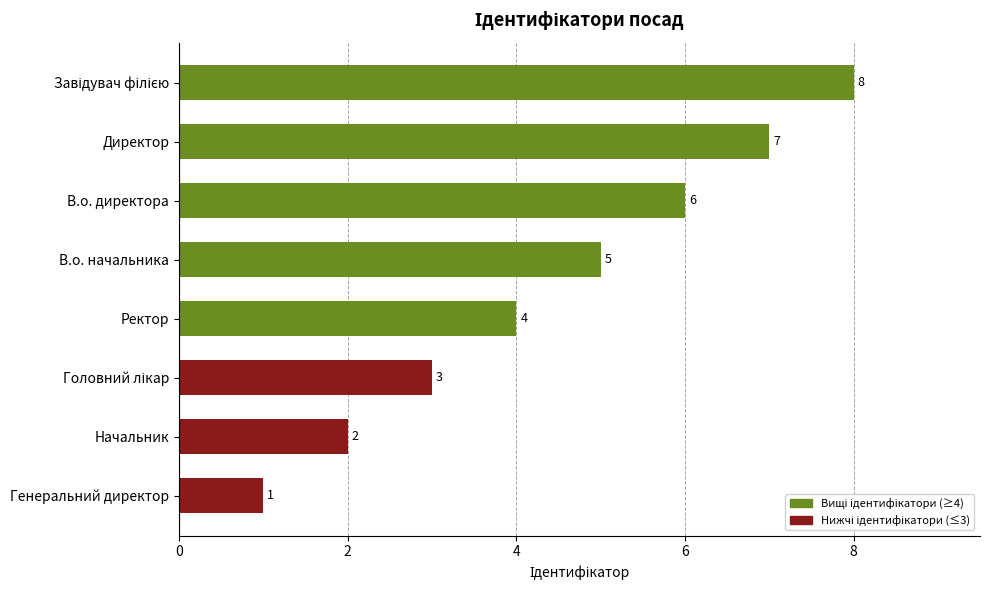

Which has a higher value, В.о. директора or Ректор?

В.о. директора